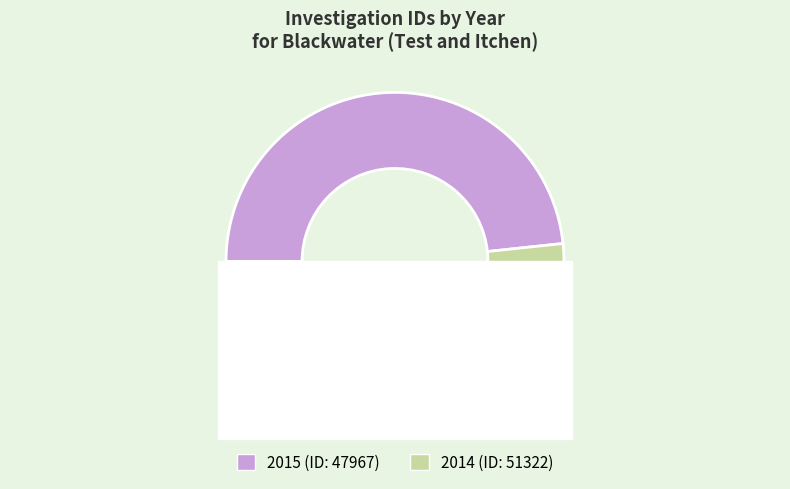

To the nearest percent, what is the combined percentage of 2014 and 2015?

100%